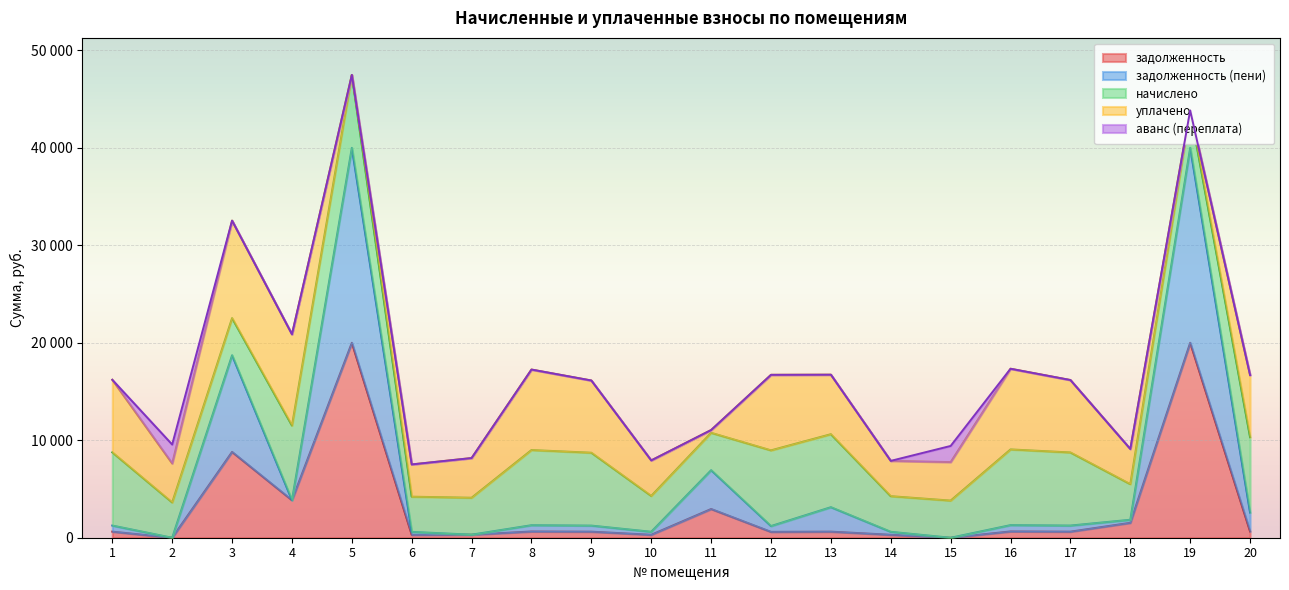

At 18, list the series in order from smallest to largest.

аванс (переплата), задолженность (пени), задолженность, уплачено, начислено